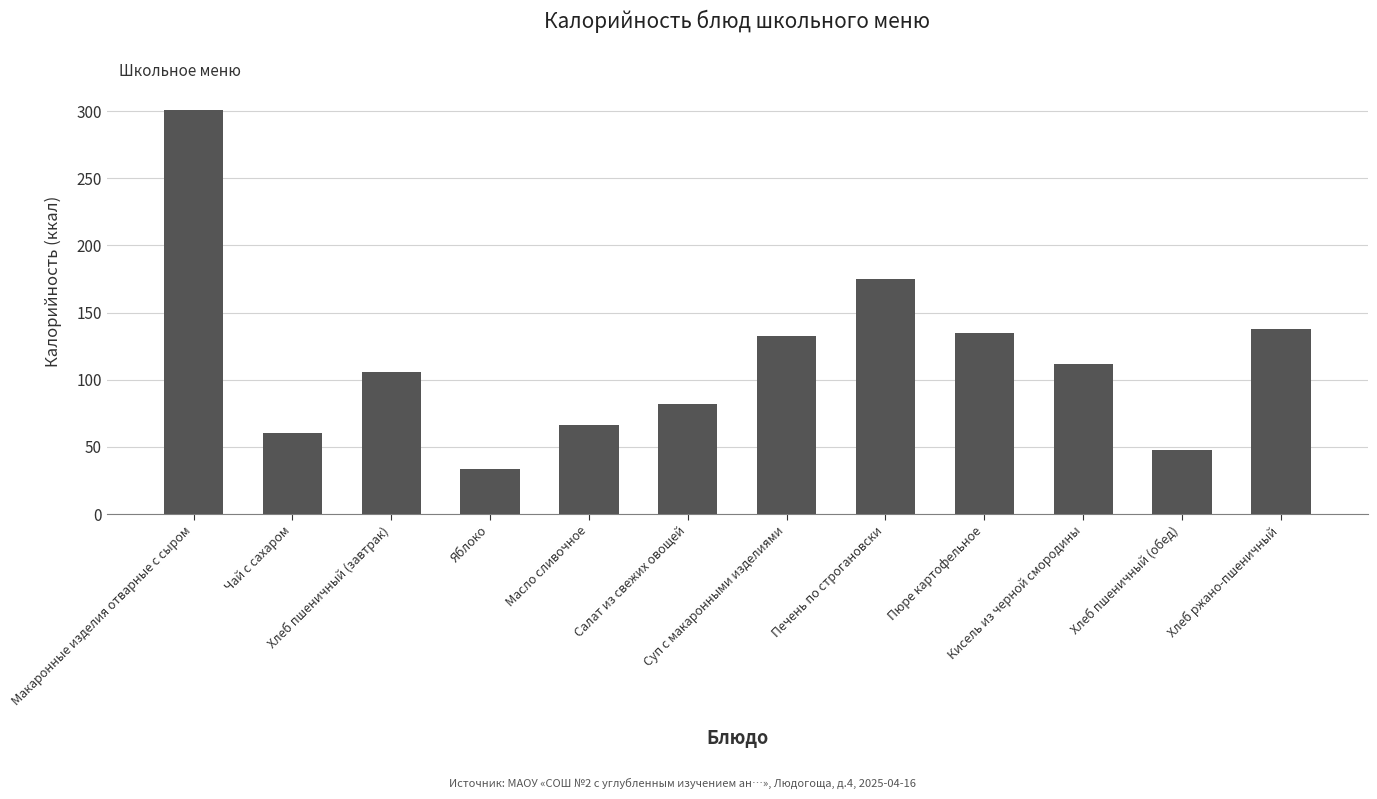

The chart shows a value of 301.0 at Макаронные изделия отварные с сыром. True or false?

True